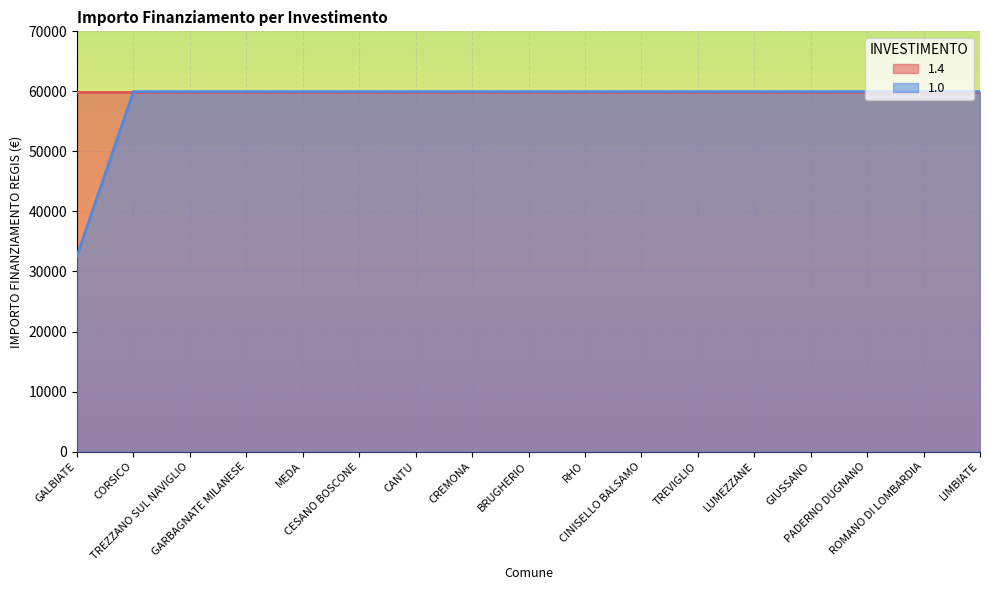

Reading right to left, transcribe all the data shown in this chart.

59966	59966	59966	59966	59966	59966	59966	59966	59966	59966	59966	59966	59966	59966	59966	59966	32589